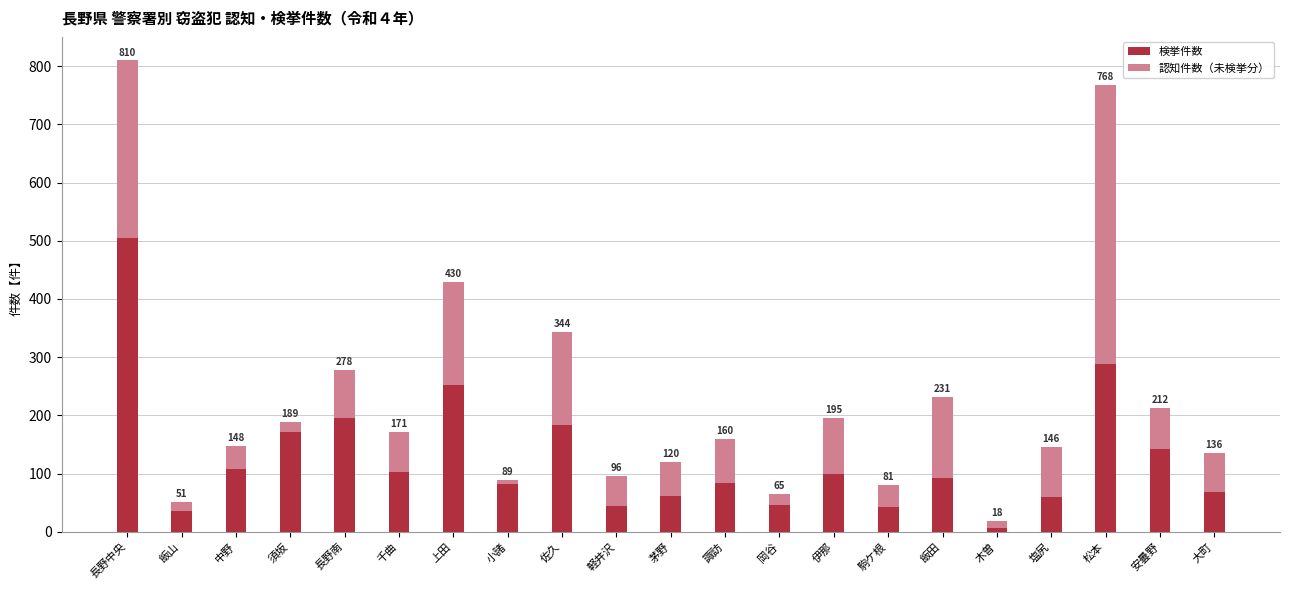

List the labels in order of 認知件数（未検挙分） value, largest first.

松本, 長野中央, 上田, 佐久, 飯田, 伊那, 塩尻, 長野南, 諏訪, 安曇野, 千曲, 大町, 茅野, 軽井沢, 中野, 駒ケ根, 岡谷, 須坂, 飯山, 木曽, 小諸